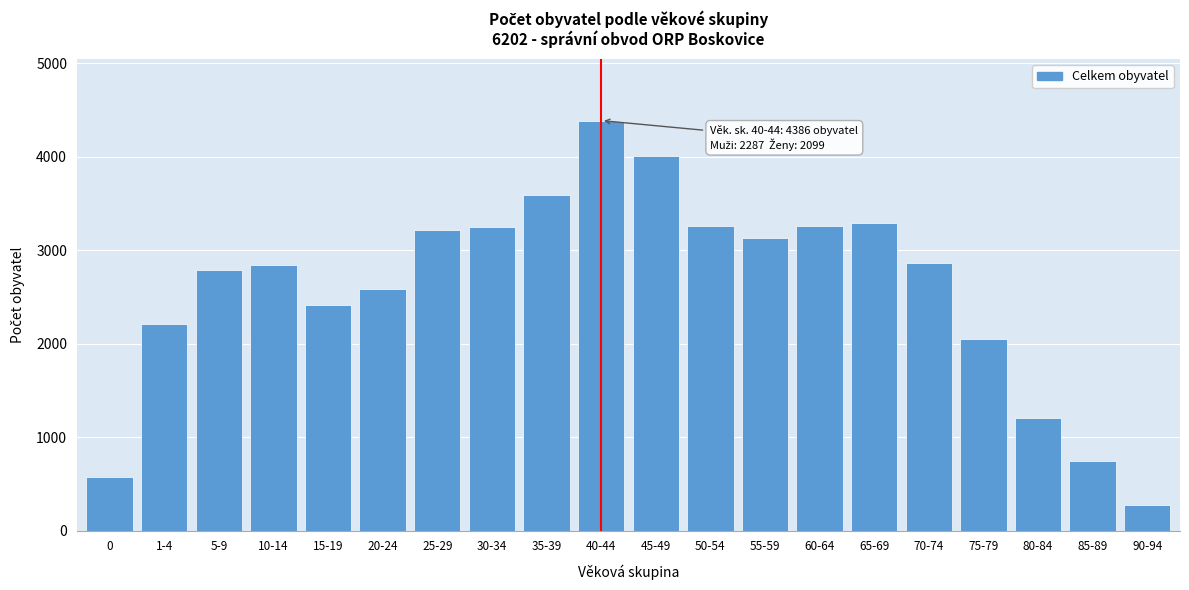

The value at 80-84 is 1204. True or false?

True